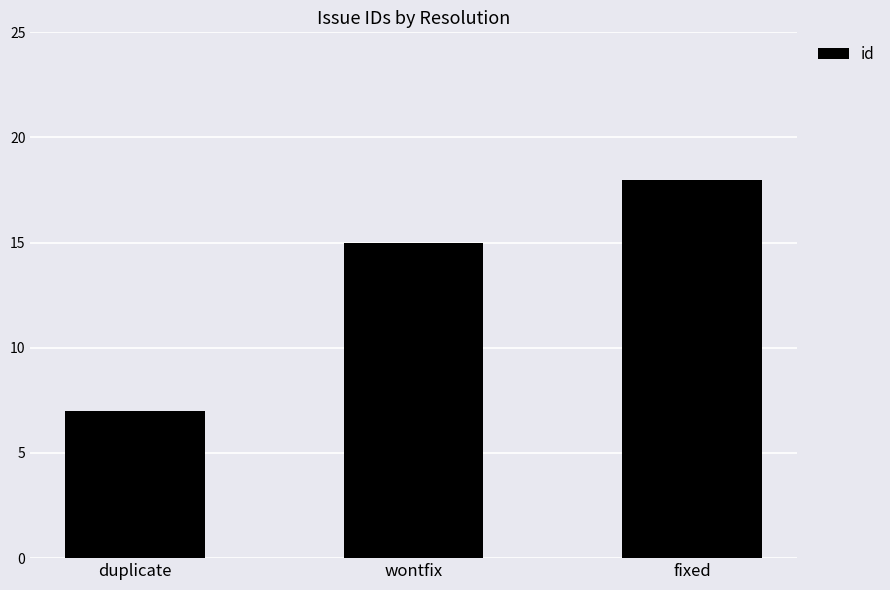

What value does the data have at wontfix, to the nearest 10?

20